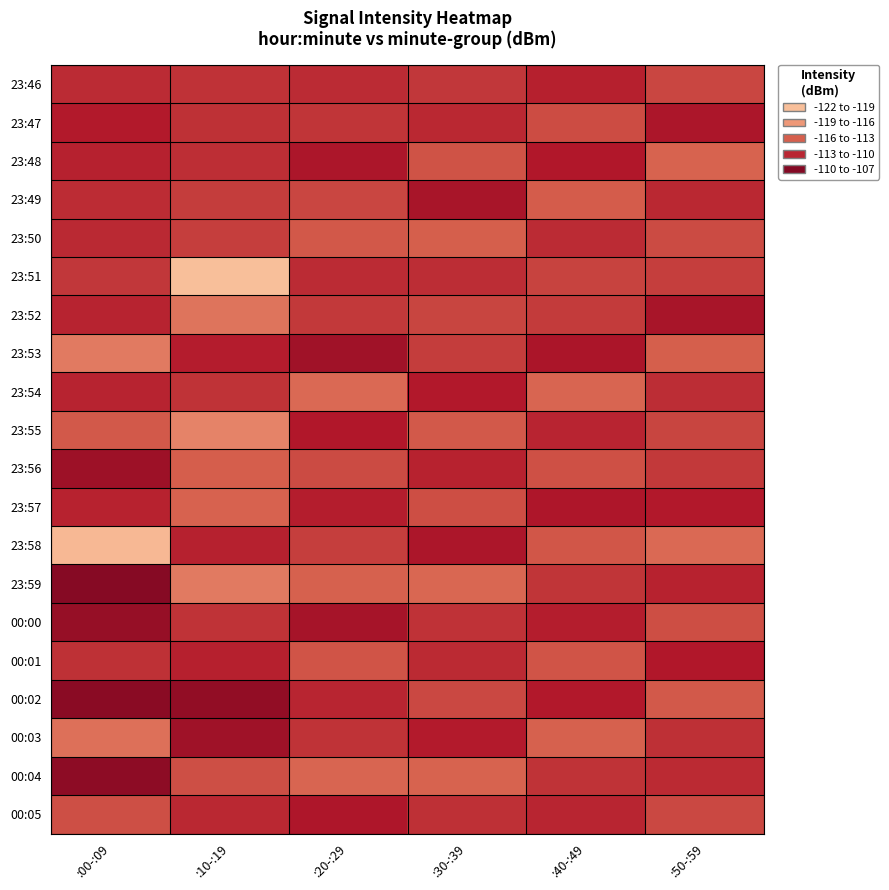

How many series are shown in this chart?

20